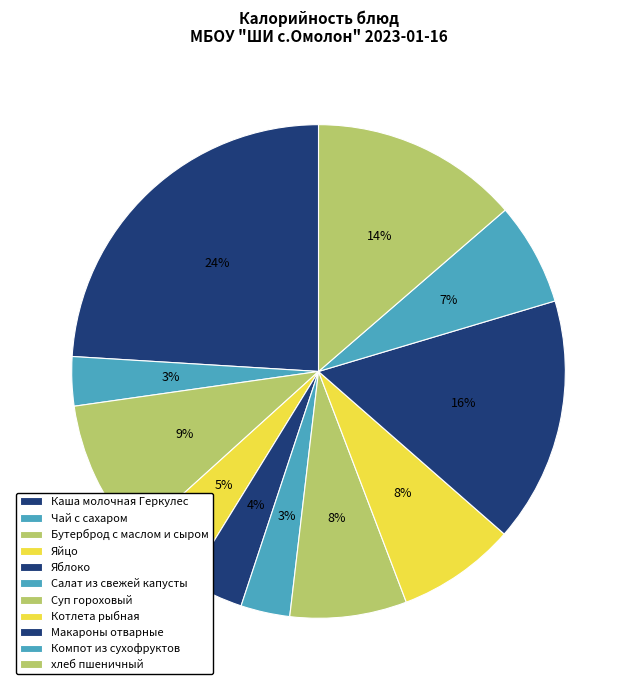

Combined, do Котлета рыбная and Суп гороховый account for over 50%?

No